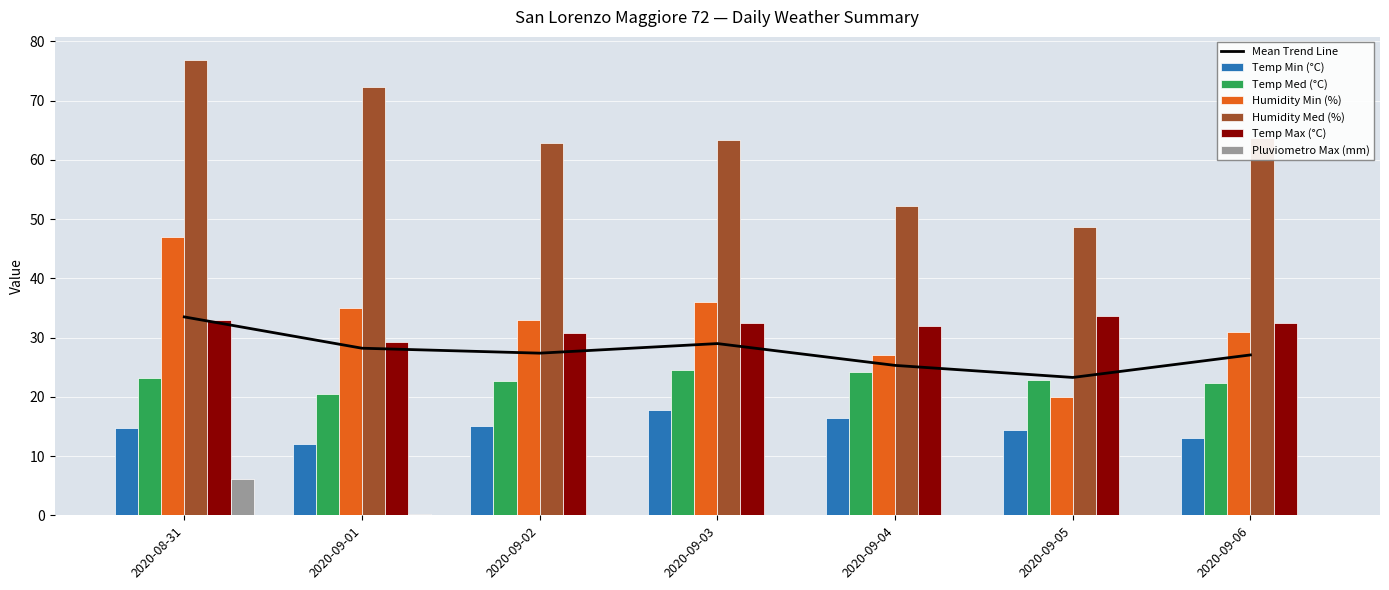

What is the maximum value for Humidity Med (%)?

76.9